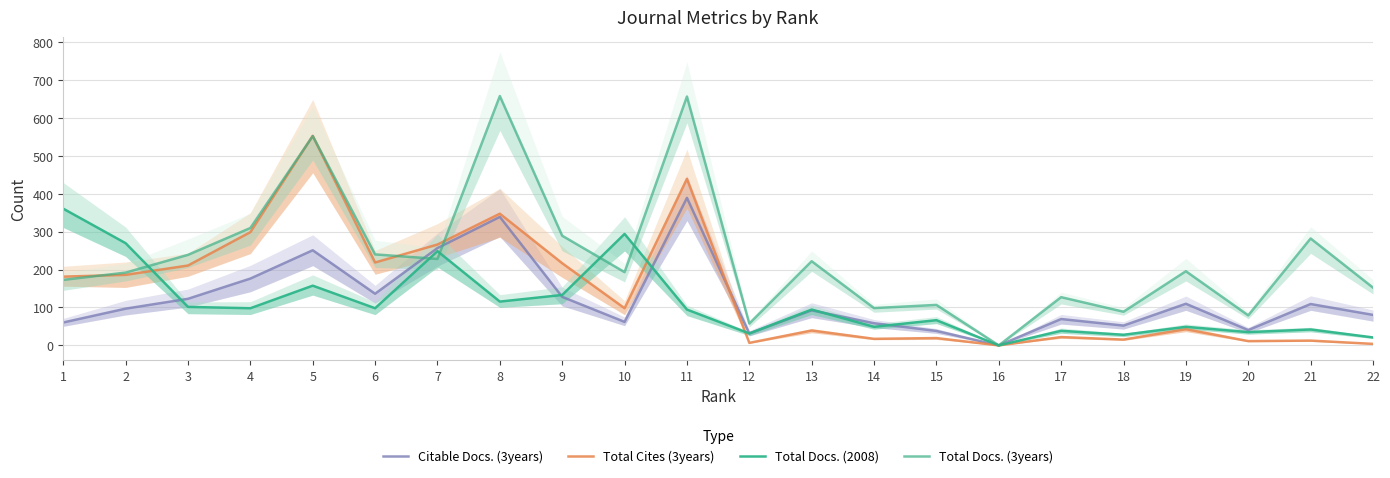

How many distinct data groups are displayed?

4